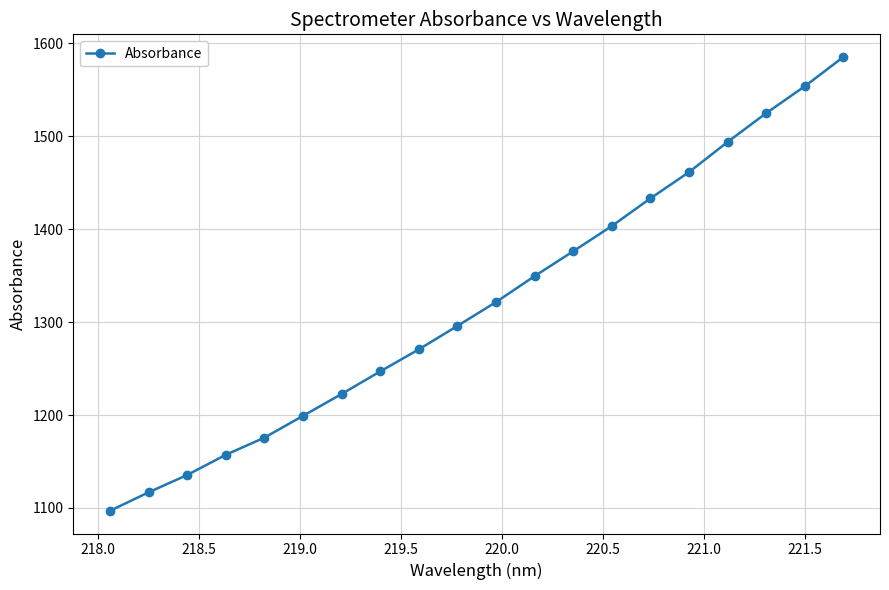

True or false: there are more than 0 points higher than both neighbors.

False